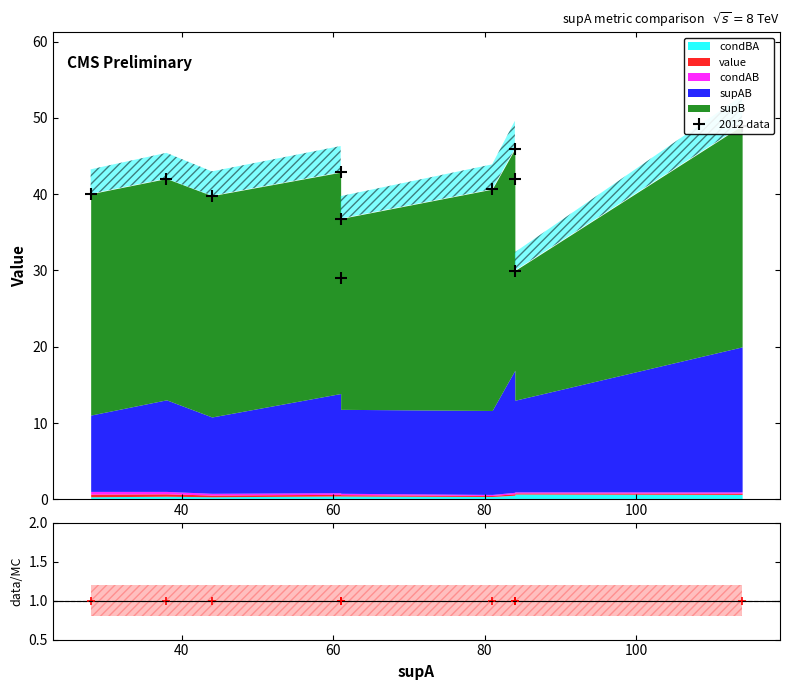

Which series has the largest range (max minus min)?

2012 data